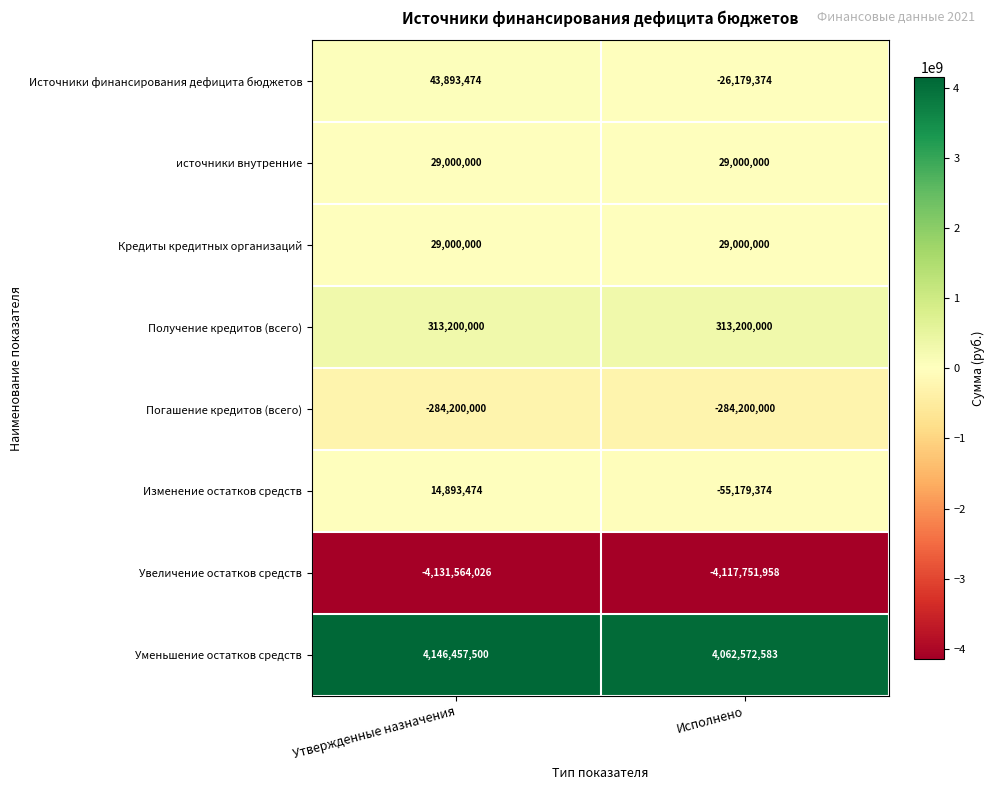

What is the sum of all Погашение кредитов (всего) values?

-568400000